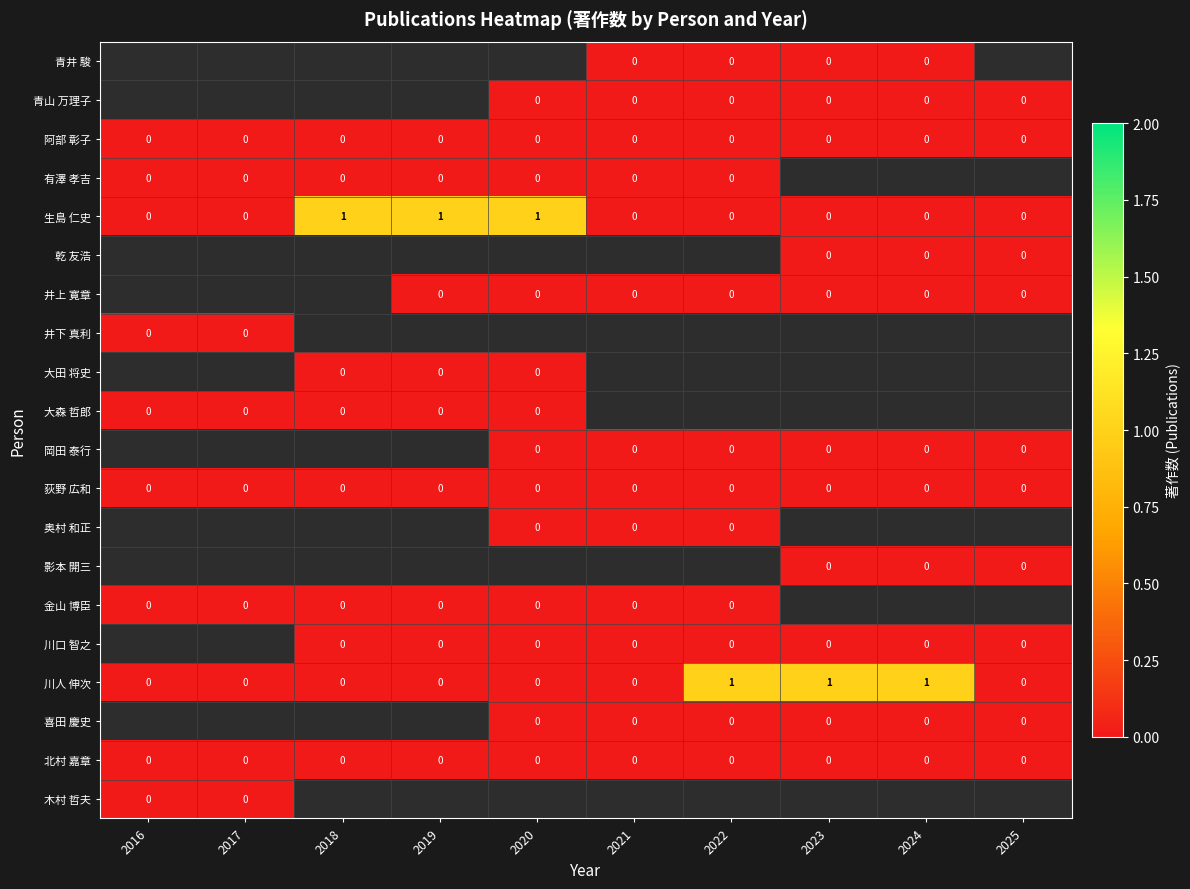

Is it true that 生島 仁史 equals 1.0 at 2020?

True